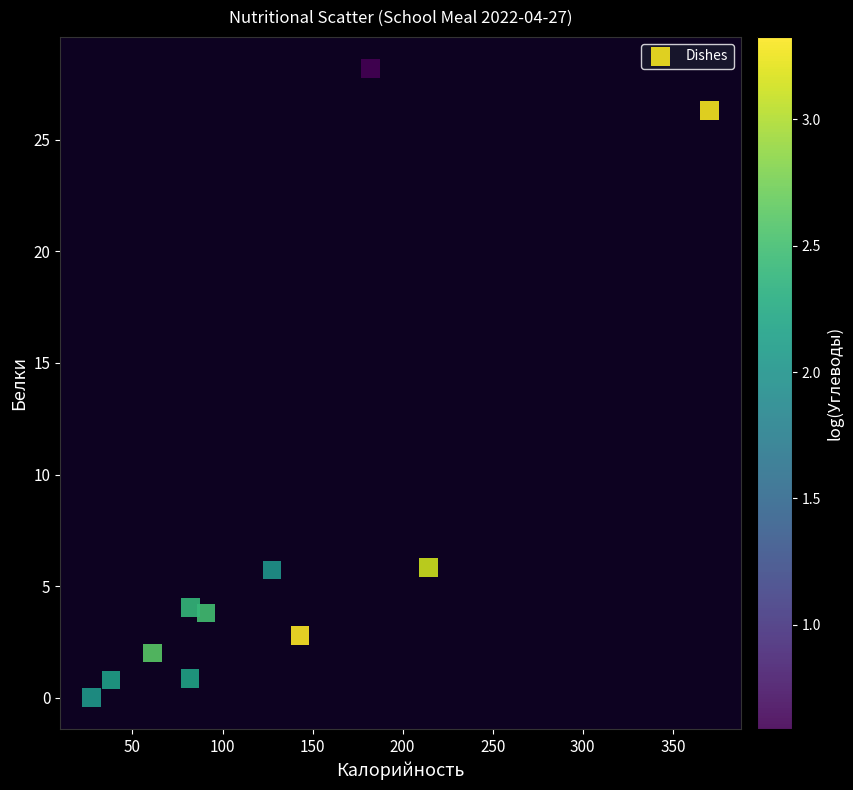

What is the range of X values (max minus min)?

343.4